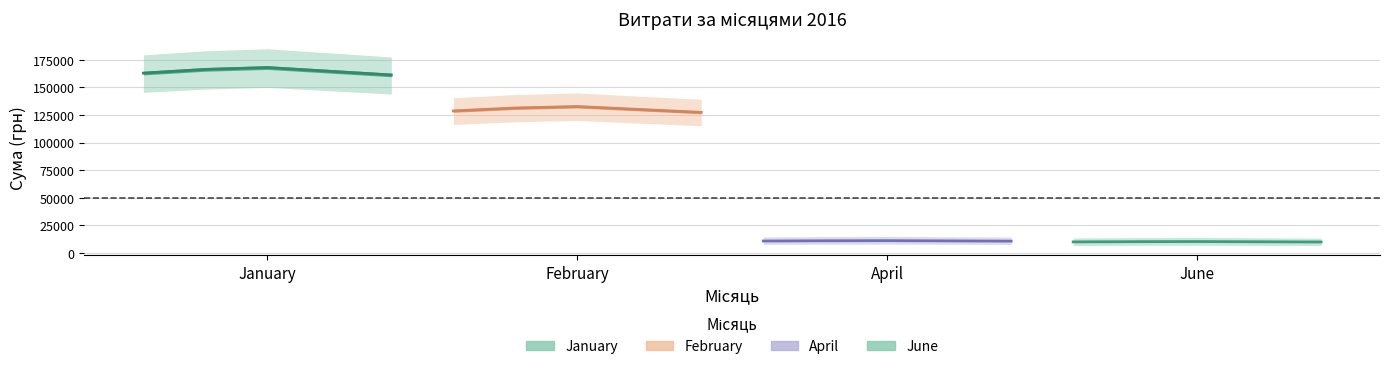

What is the sum of all June values?

50664.8